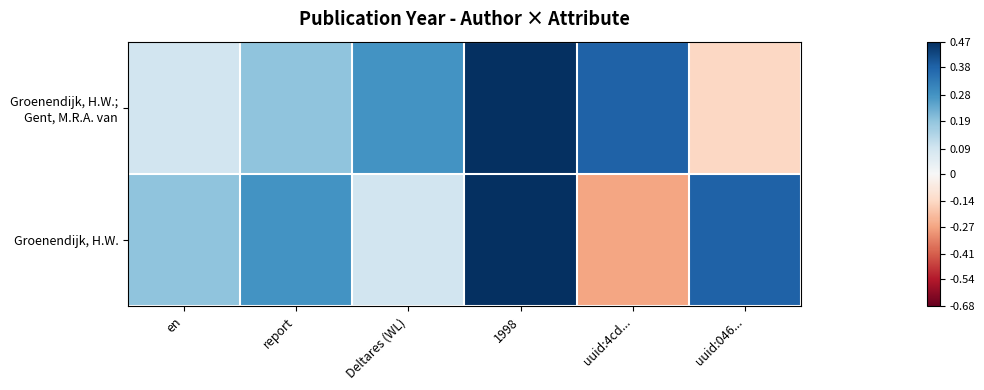

At which category is the sum across all series the highest?

1998